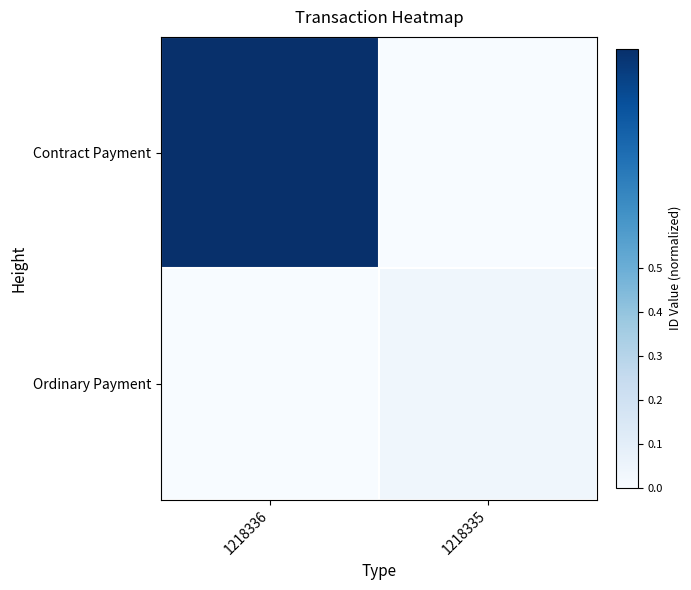

Reading left to right, transcribe all the data shown in this chart.

Contract Payment: 1218336=1.0	1218335=0.0
Ordinary Payment: 1218336=0.0	1218335=0.0